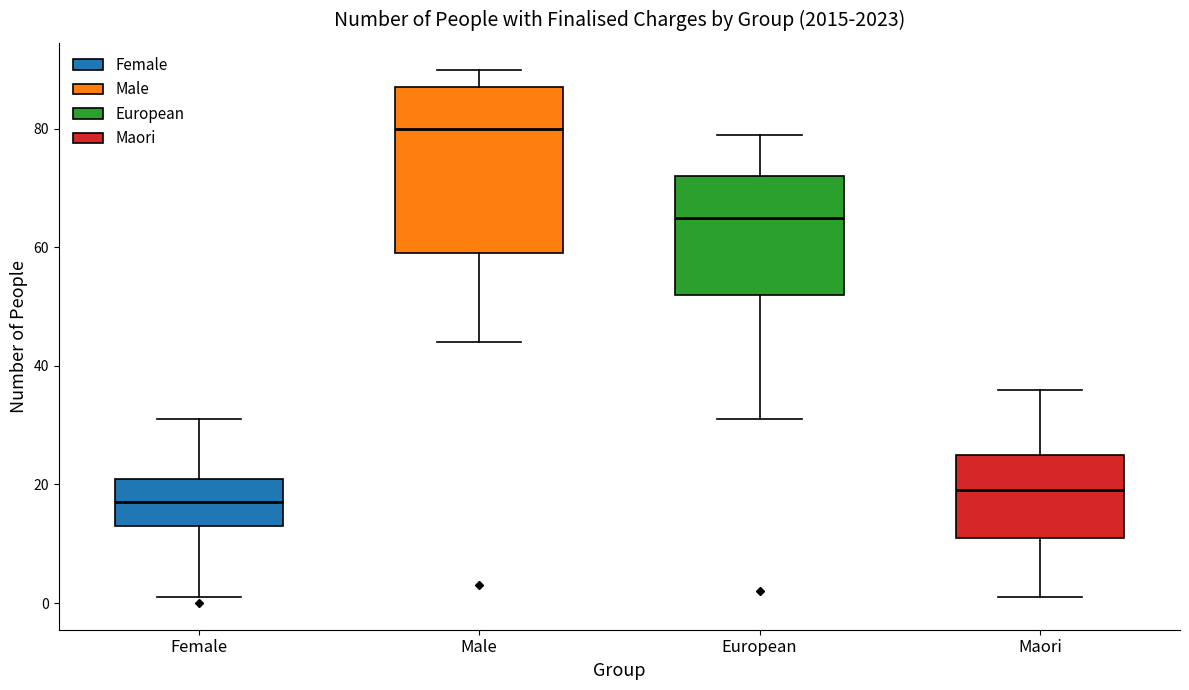

Comparing the boxes themselves (not the whiskers), which one is the tallest?

Male